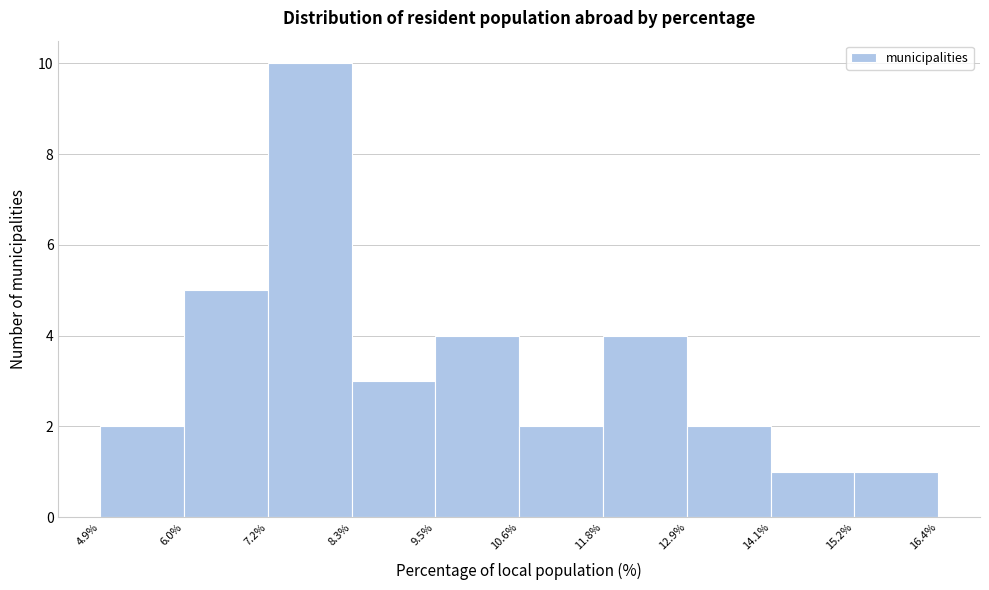

Which range on the x-axis has the tallest bar?

7.2% to 8.3%